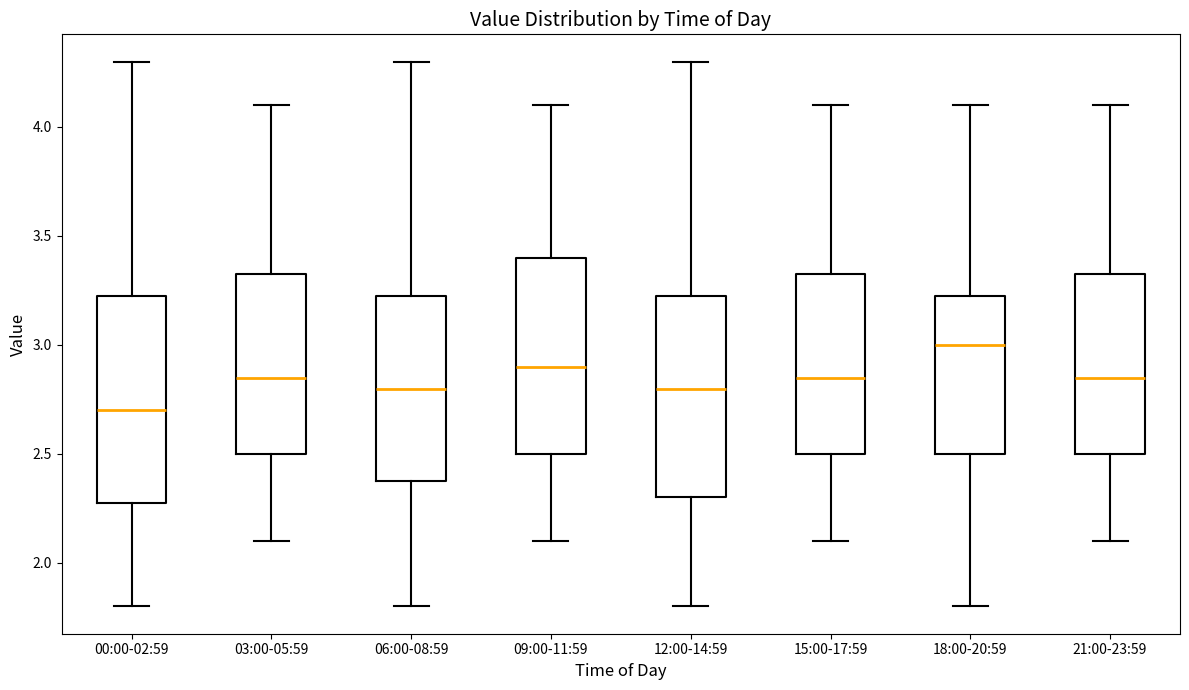

Where is the lower edge of the box for 15:00-17:59 on the y-axis? The values are not printed on the chart, so give them approximately, as read against the axis.

2.50